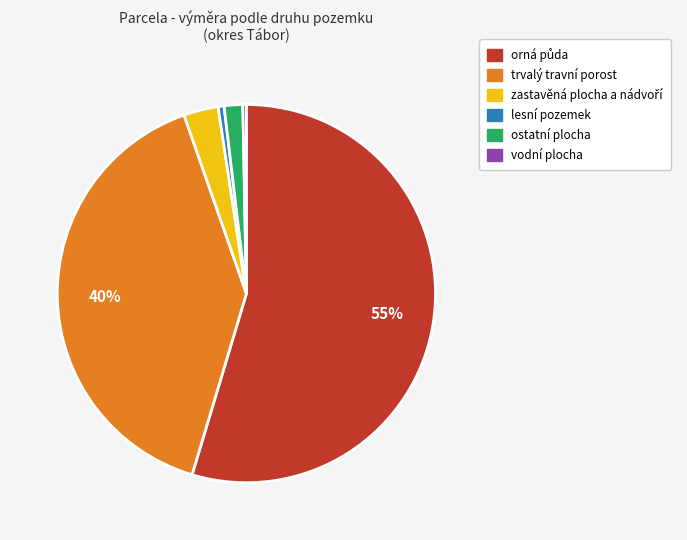

Does any single category account for the majority?

Yes